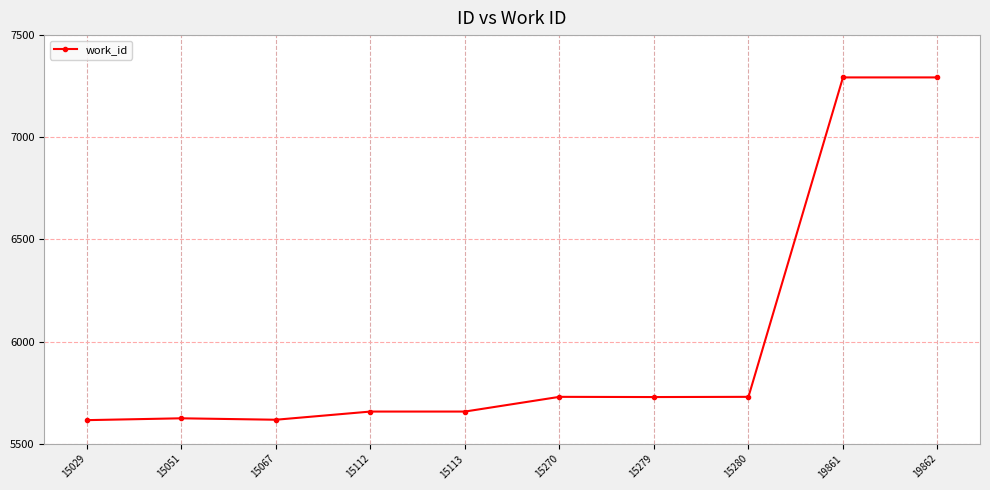

Is it true that the value at 15279 is 9288?

False